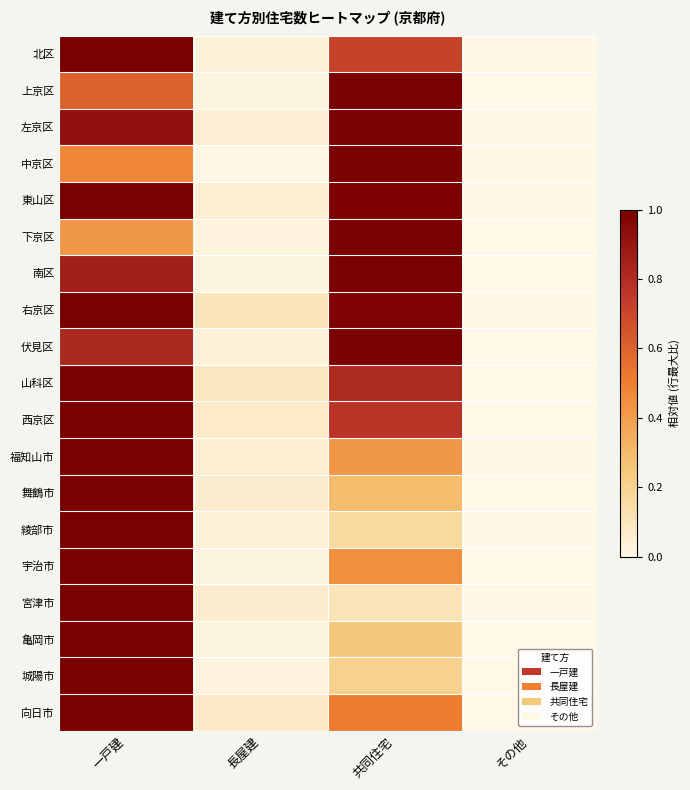

Reading left to right, extract all data points from this chart.

北区: 一戸建=1.0	長屋建=0.0	共同住宅=0.7	その他=0.0
上京区: 一戸建=0.6	長屋建=0.0	共同住宅=1.0	その他=0.0
左京区: 一戸建=0.9	長屋建=0.0	共同住宅=1.0	その他=0.0
中京区: 一戸建=0.5	長屋建=0.0	共同住宅=1.0	その他=0.0
東山区: 一戸建=1.0	長屋建=0.1	共同住宅=1.0	その他=0.0
下京区: 一戸建=0.4	長屋建=0.0	共同住宅=1.0	その他=0.0
南区: 一戸建=0.9	長屋建=0.0	共同住宅=1.0	その他=0.0
右京区: 一戸建=1.0	長屋建=0.1	共同住宅=1.0	その他=0.0
伏見区: 一戸建=0.8	長屋建=0.0	共同住宅=1.0	その他=0.0
山科区: 一戸建=1.0	長屋建=0.1	共同住宅=0.8	その他=0.0
西京区: 一戸建=1.0	長屋建=0.1	共同住宅=0.8	その他=0.0
福知山市: 一戸建=1.0	長屋建=0.1	共同住宅=0.4	その他=0.0
舞鶴市: 一戸建=1.0	長屋建=0.1	共同住宅=0.3	その他=0.0
綾部市: 一戸建=1.0	長屋建=0.0	共同住宅=0.2	その他=0.0
宇治市: 一戸建=1.0	長屋建=0.0	共同住宅=0.4	その他=0.0
宮津市: 一戸建=1.0	長屋建=0.1	共同住宅=0.1	その他=0.0
亀岡市: 一戸建=1.0	長屋建=0.0	共同住宅=0.2	その他=0.0
城陽市: 一戸建=1.0	長屋建=0.0	共同住宅=0.2	その他=0.0
向日市: 一戸建=1.0	長屋建=0.1	共同住宅=0.5	その他=0.0